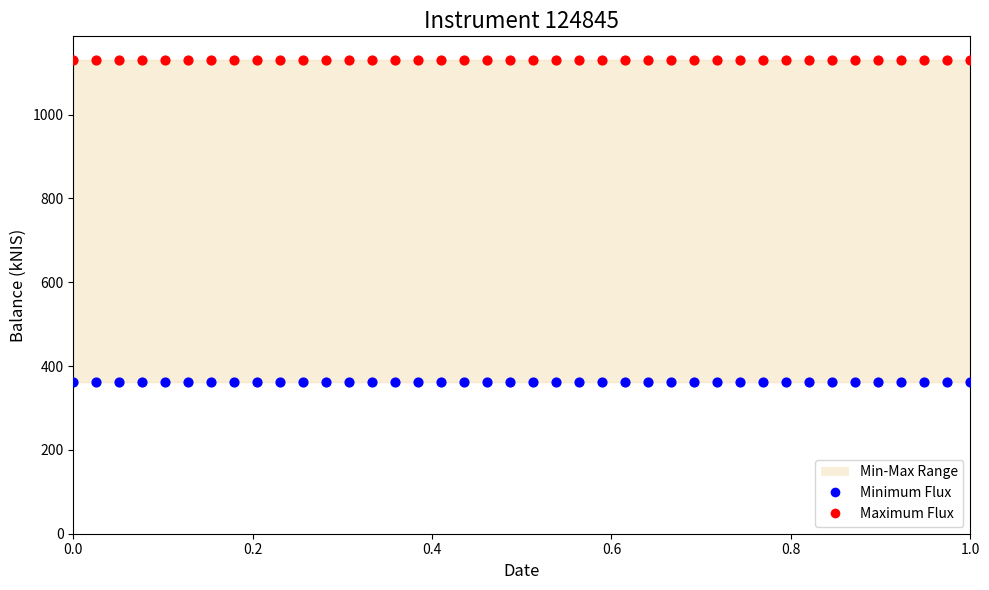

Which series contains the highest Y value?

Maximum Flux